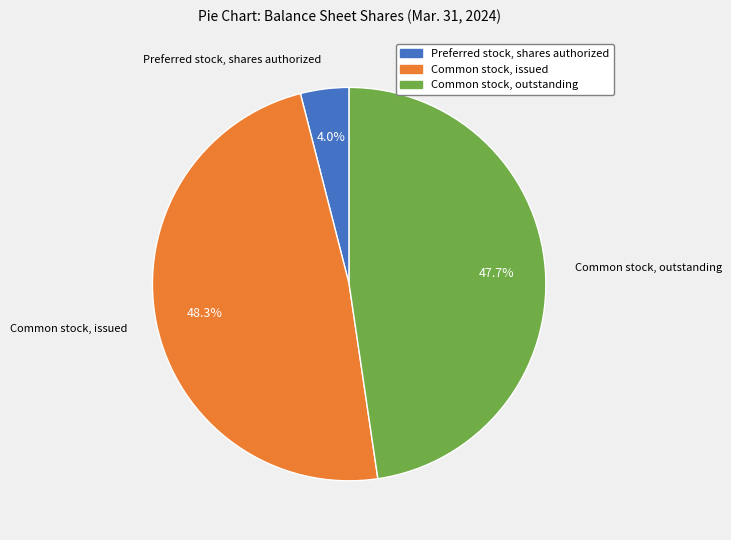

Between Common stock, outstanding and Common stock, issued, which is larger?

Common stock, issued